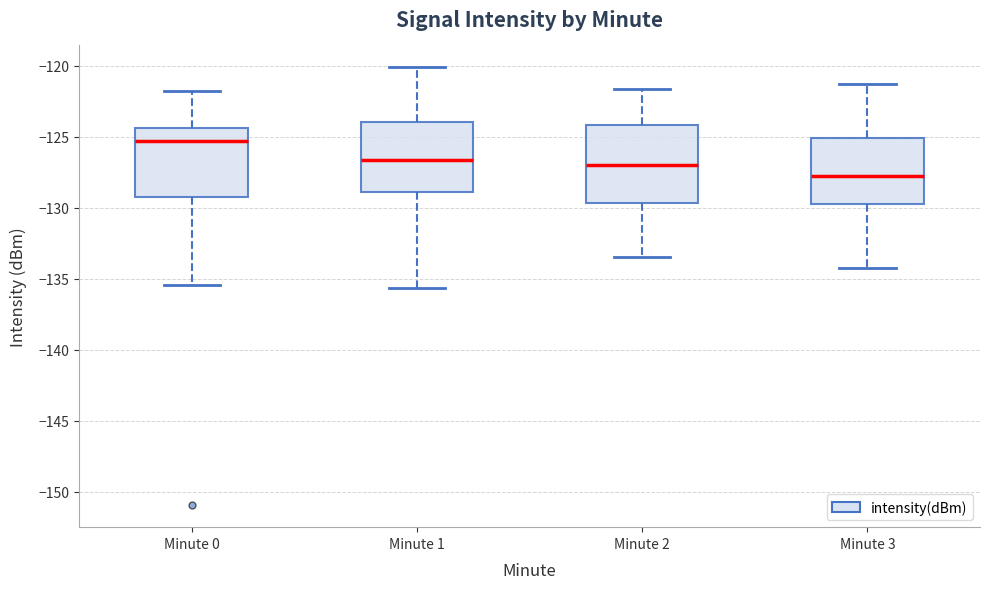

Reading left to right, transcribe this box plot: for each box, give where its median line is, the range the box spans, and where its two whiskers end, as read against the y-axis. The values are not printed on the chart, so give them approximately, as read against the axis.

Minute 0: median -125.5, box -129.0 to -124.5, whiskers -135.5 to -122.0
Minute 1: median -126.5, box -129.0 to -124.0, whiskers -135.5 to -120.0
Minute 2: median -127.0, box -129.5 to -124.0, whiskers -133.5 to -121.5
Minute 3: median -128.0, box -130.0 to -125.0, whiskers -134.0 to -121.5